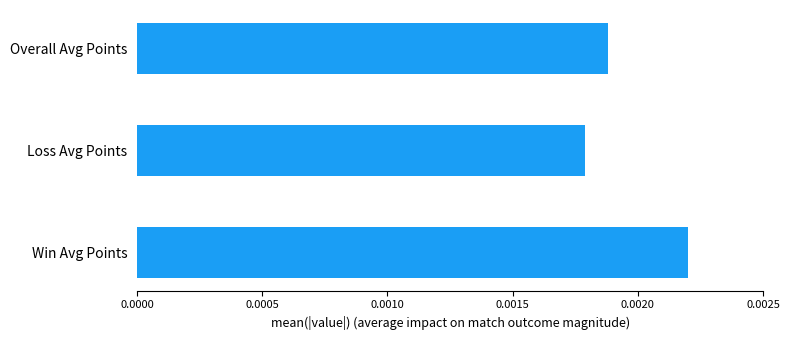

How many values are between 0 and 1?

3